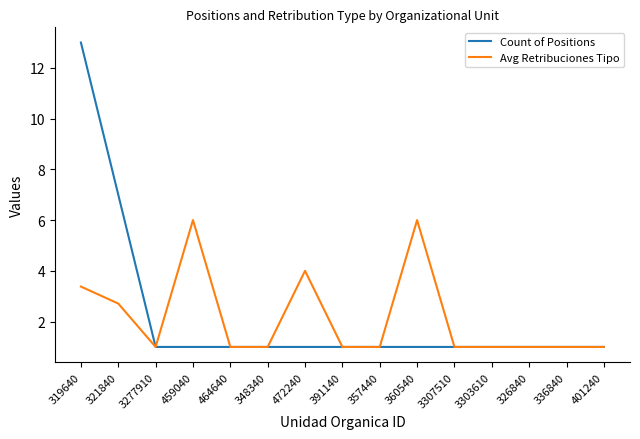

At how many categories does at least one series exceed 2?

5